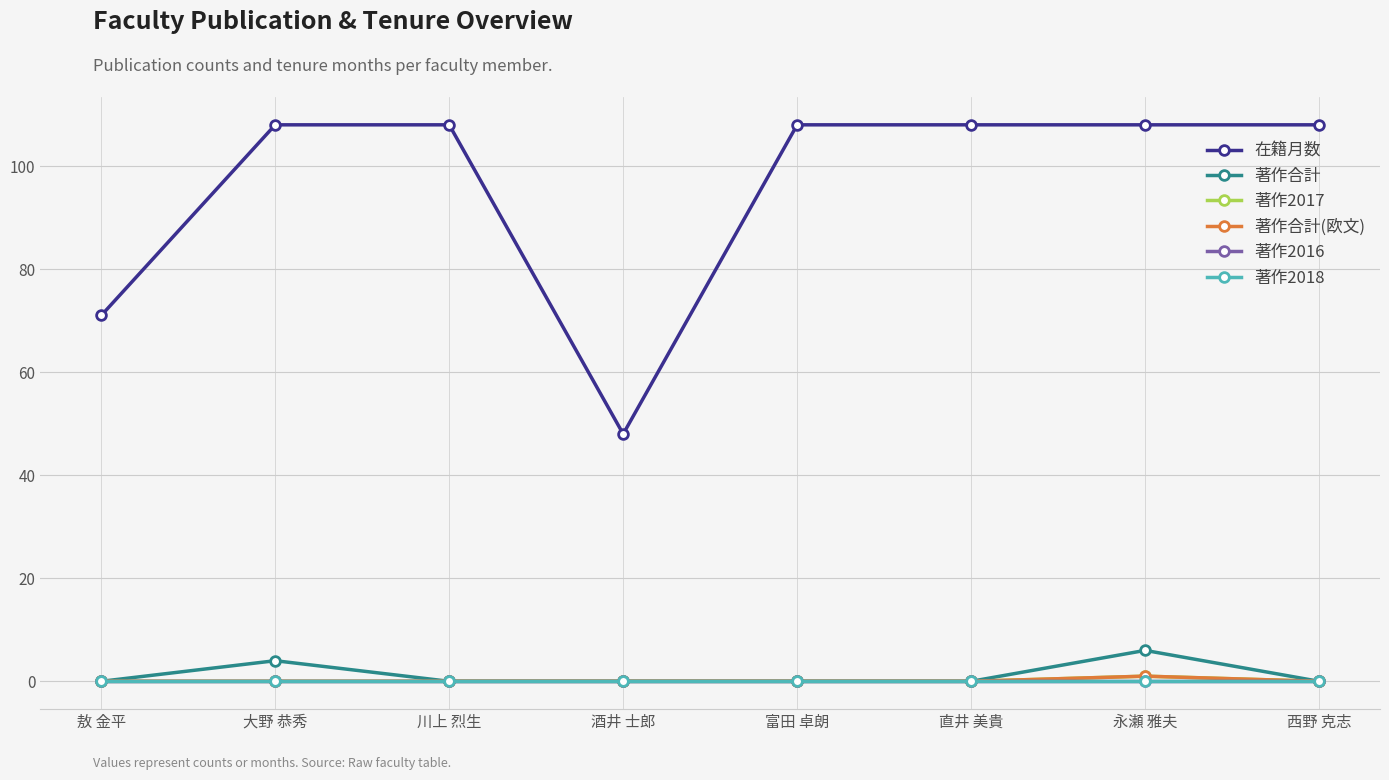

What is the greatest value displayed?

108